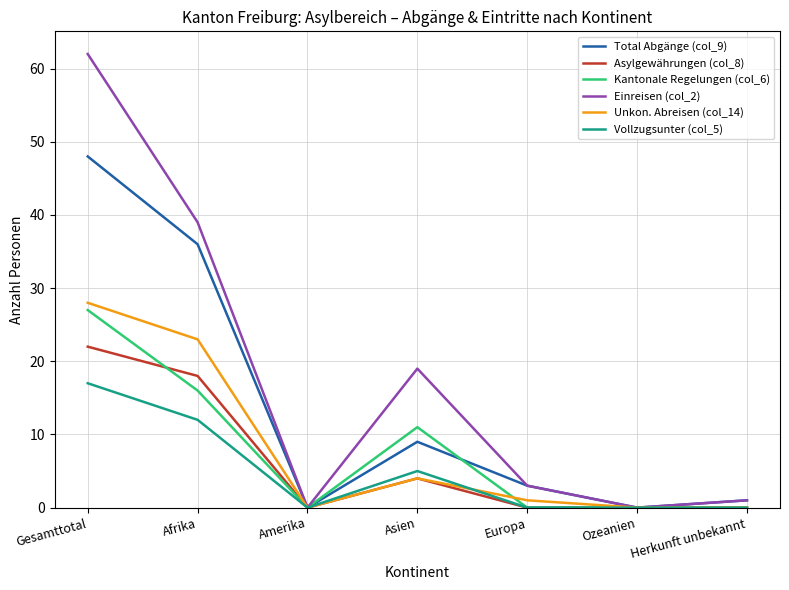

At which category is the sum across all series the highest?

Gesamttotal